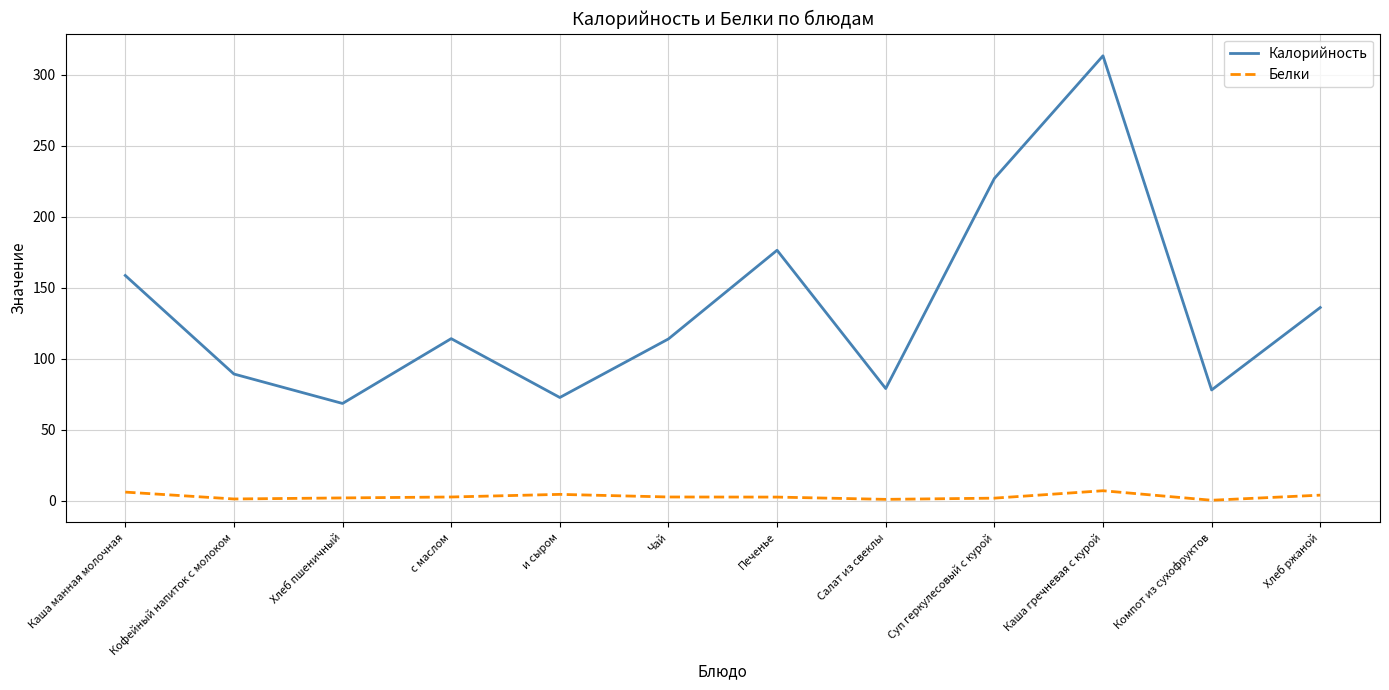

Rank the series by their maximum value, from lowest to highest.

Белки, Калорийность